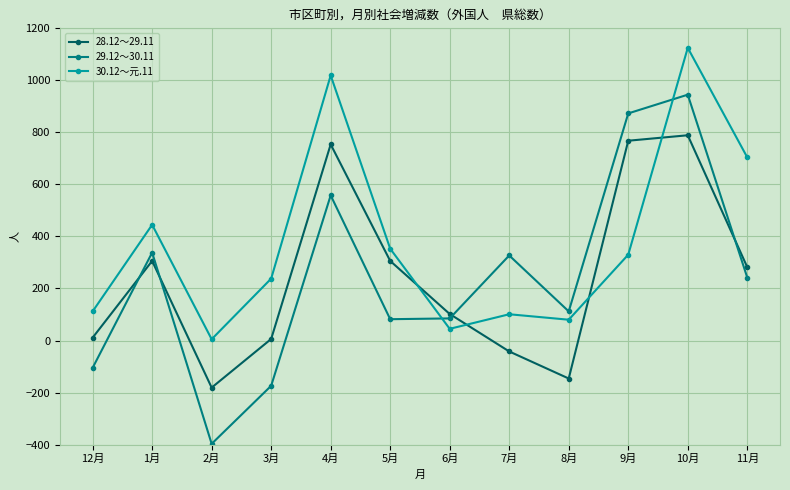

What is the average value of the 28.12～29.11 series?

246